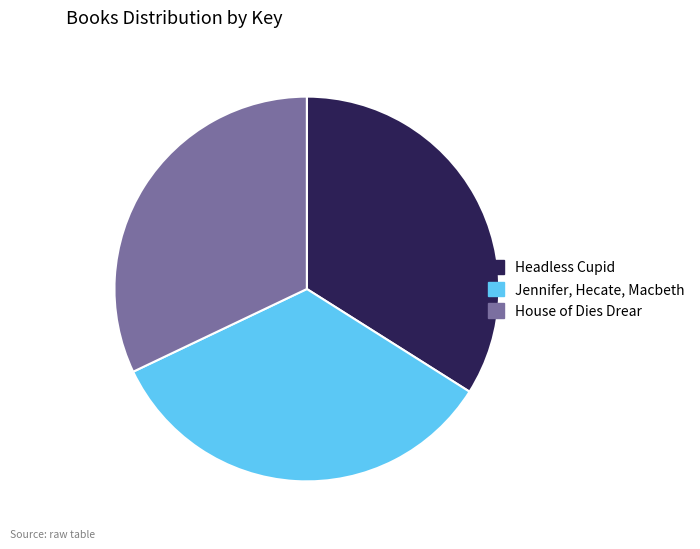

Which slice is the smallest?

House of Dies Drear